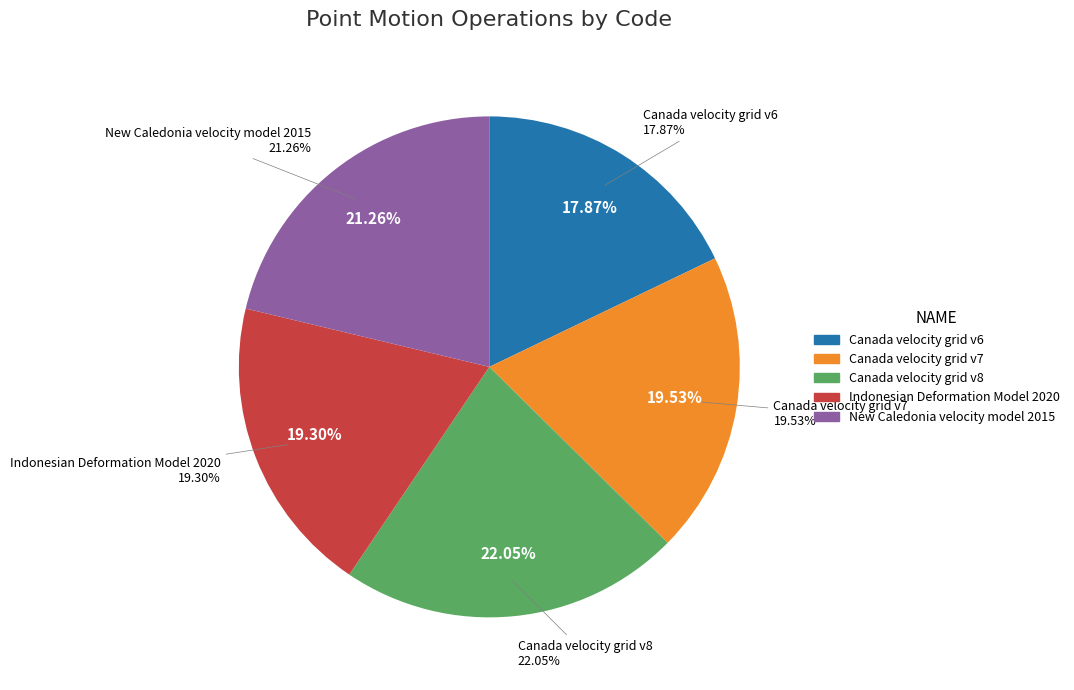

Which has a higher value, New Caledonia velocity model 2015 or Indonesian Deformation Model 2020?

New Caledonia velocity model 2015